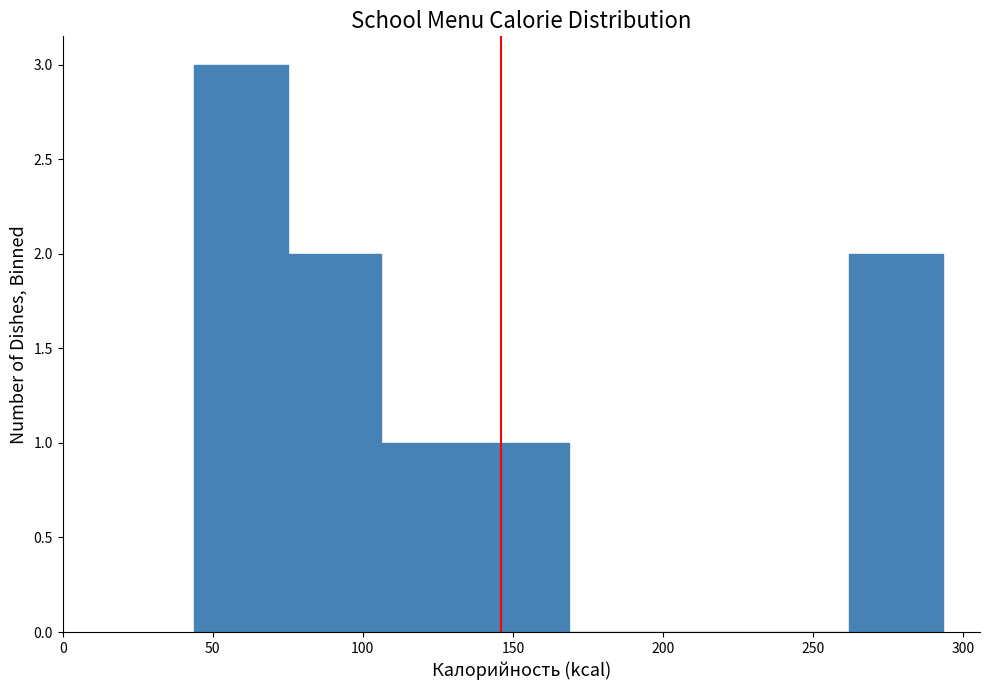

Reading left to right, transcribe this chart: for each bar, give the range it covers on the x-axis and its height. Neither the bar edges nor the heights are printed on the chart, so give them approximately, as read against the axes.

45 to 75: 3
75 to 105: 2
105 to 135: 1
135 to 170: 1
170 to 200: 0
200 to 230: 0
230 to 260: 0
260 to 295: 2